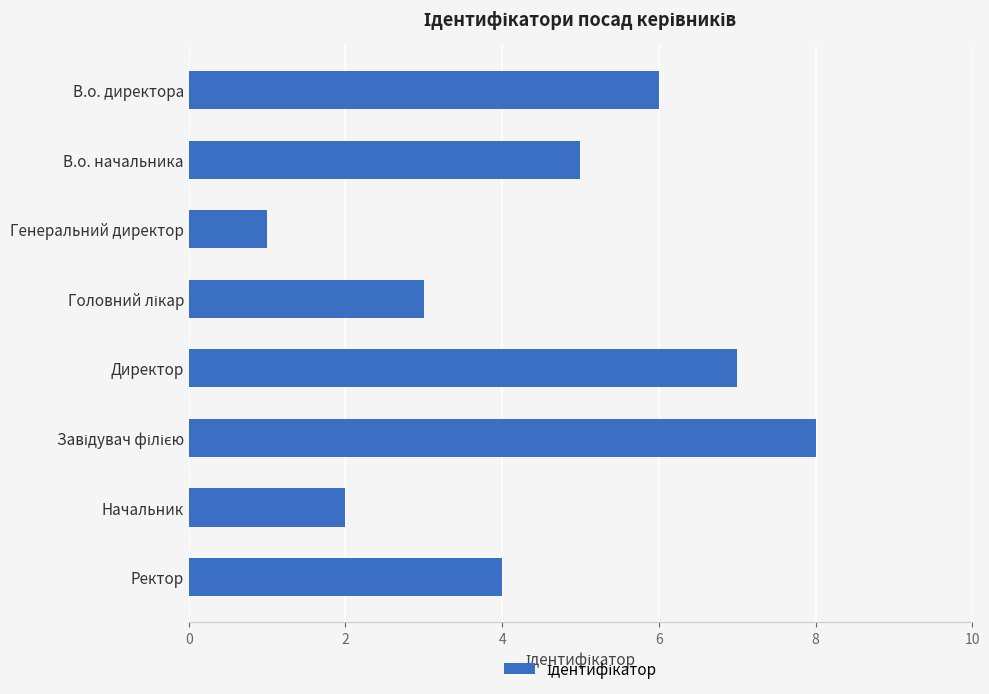

Count the values in the range 3 to 7.

5